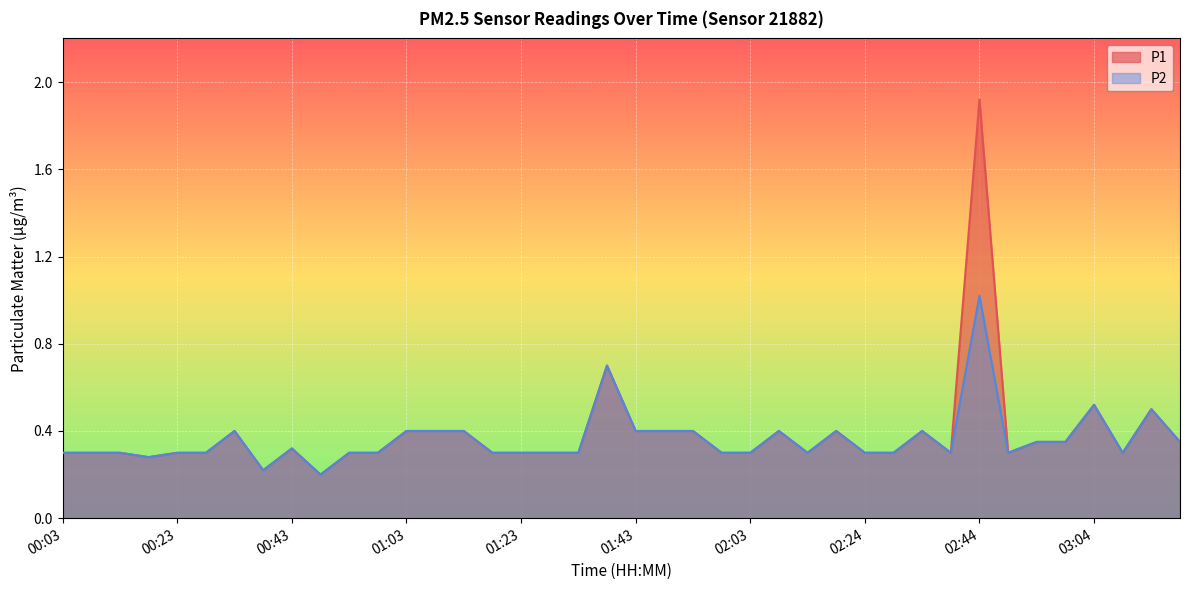

List the labels in order of P1 value, largest first.

02:44, 01:38, 03:04, 03:14, 00:33, 01:03, 01:08, 01:13, 01:43, 01:48, 01:53, 02:09, 02:19, 02:34, 02:54, 02:59, 03:19, 00:43, 00:03, 00:08, 00:13, 00:23, 00:28, 00:53, 00:58, 01:18, 01:23, 01:28, 01:33, 01:58, 02:03, 02:14, 02:24, 02:29, 02:39, 02:49, 03:09, 00:18, 00:38, 00:48